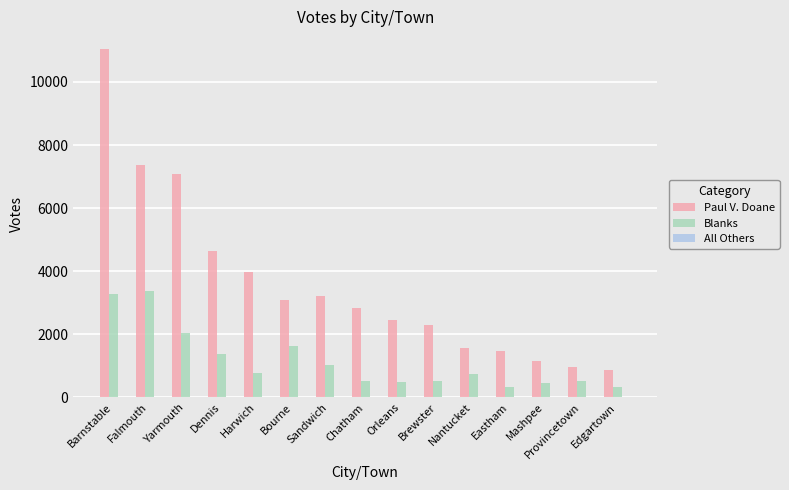

Is it true that Blanks equals 2606 at Bourne?

False